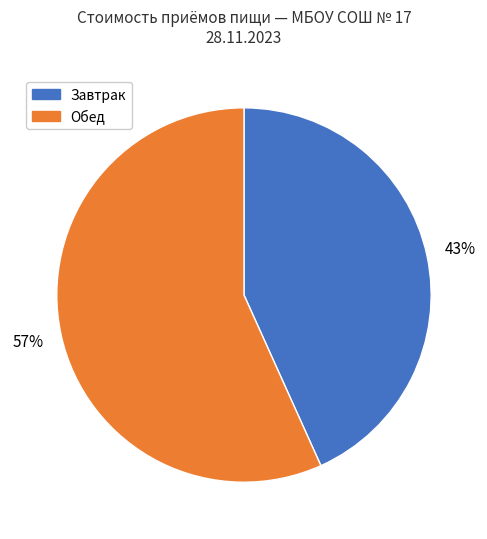

Does any single category account for the majority?

Yes